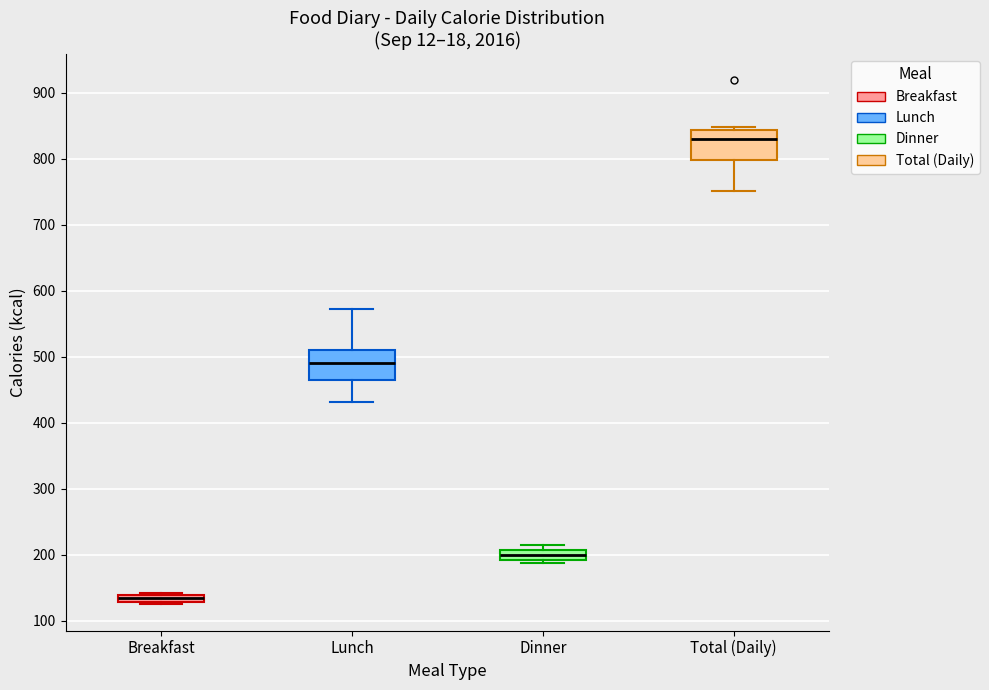

Which box's median line is the lowest?

Breakfast